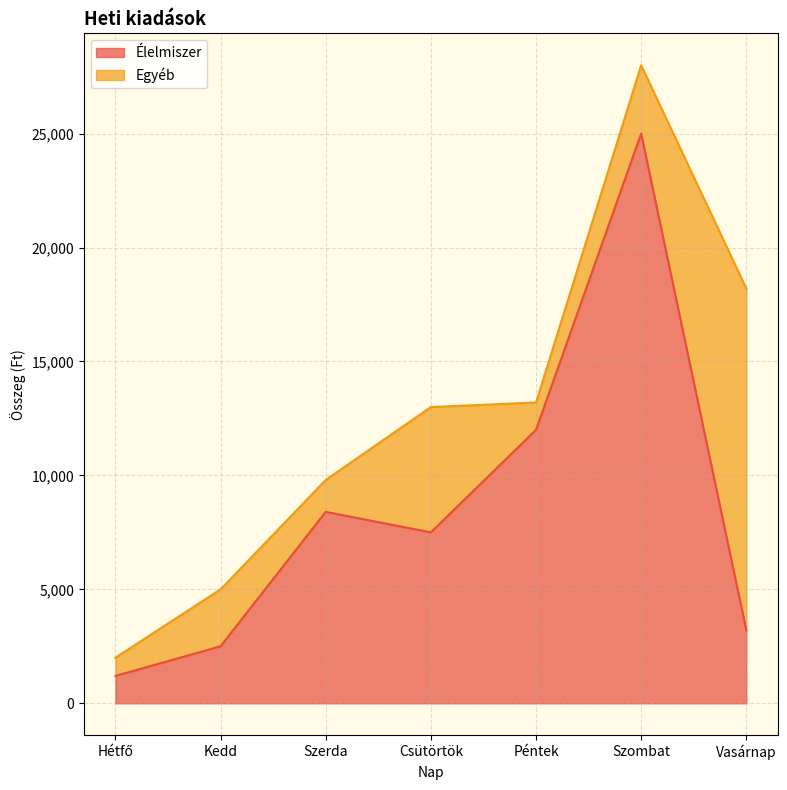

At which label is the value closest to 13100?

Péntek